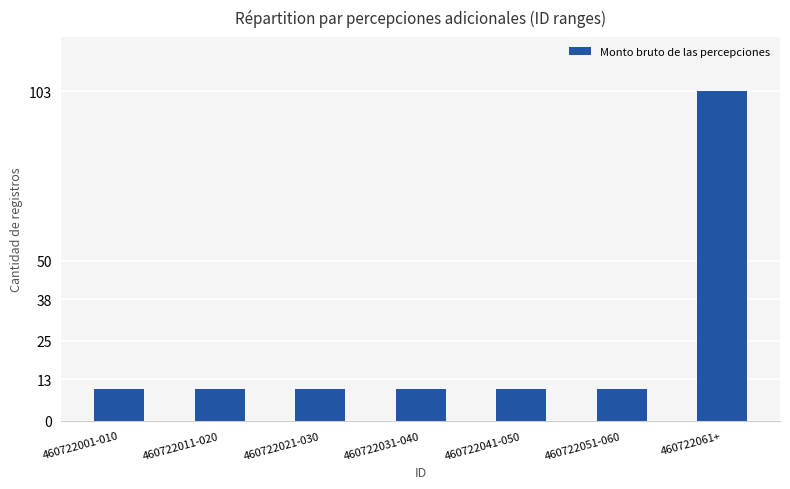

The chart shows a value of 5 at 460722011-020. True or false?

False